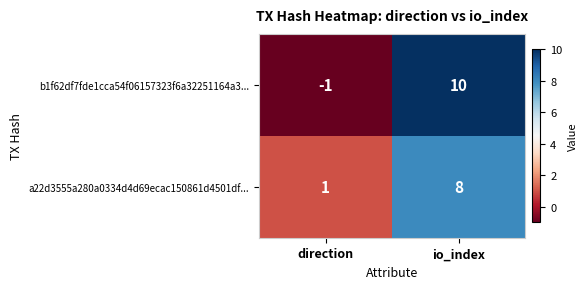

At how many categories does at least one series exceed 0?

2